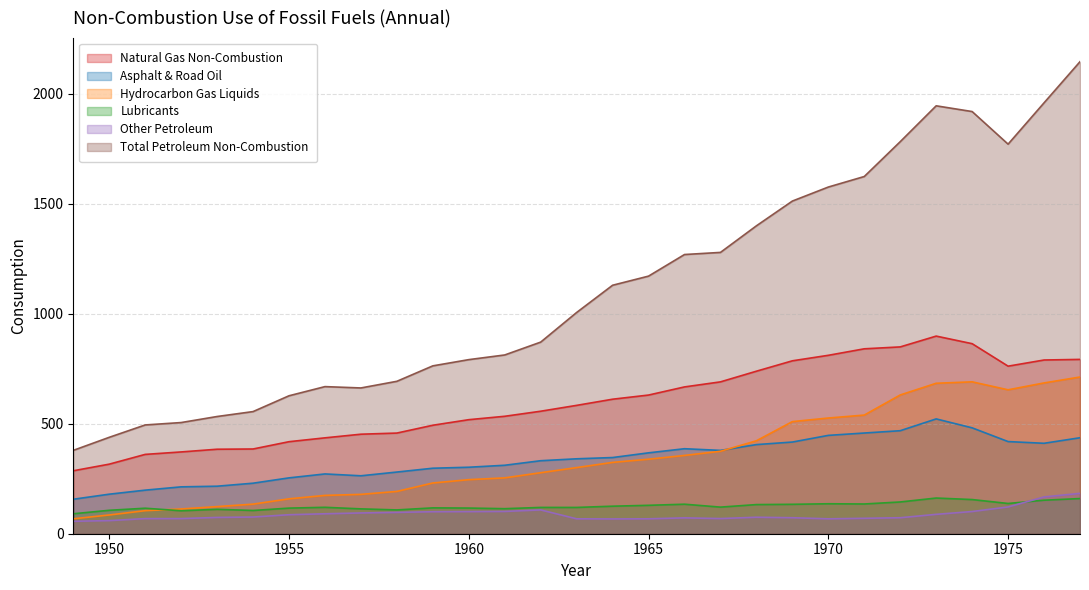

Count the number of categories in the chart.

29